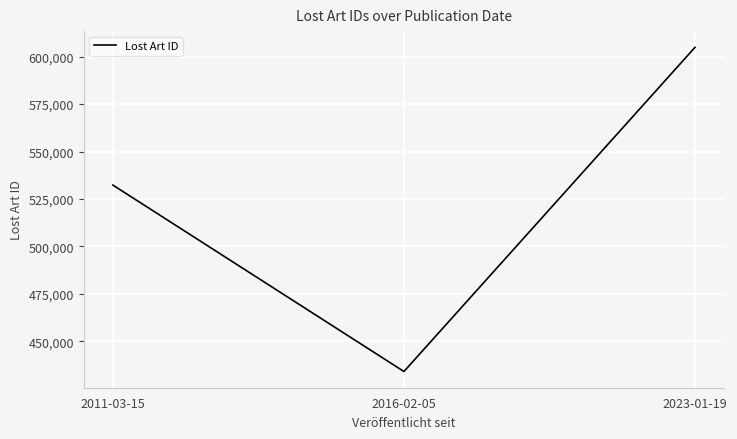

What is the sum of all values?

1571405